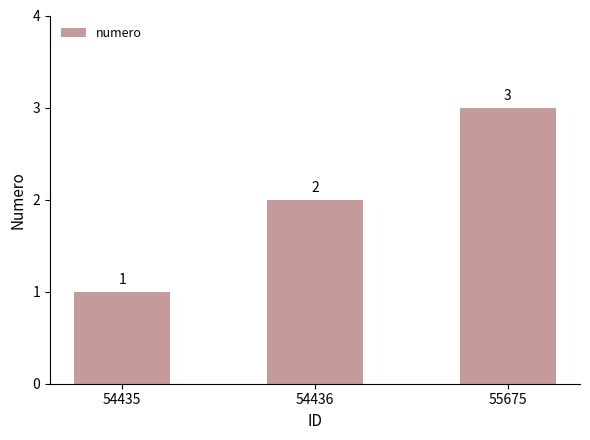

True or false: the data shows 3 at 55675.

True